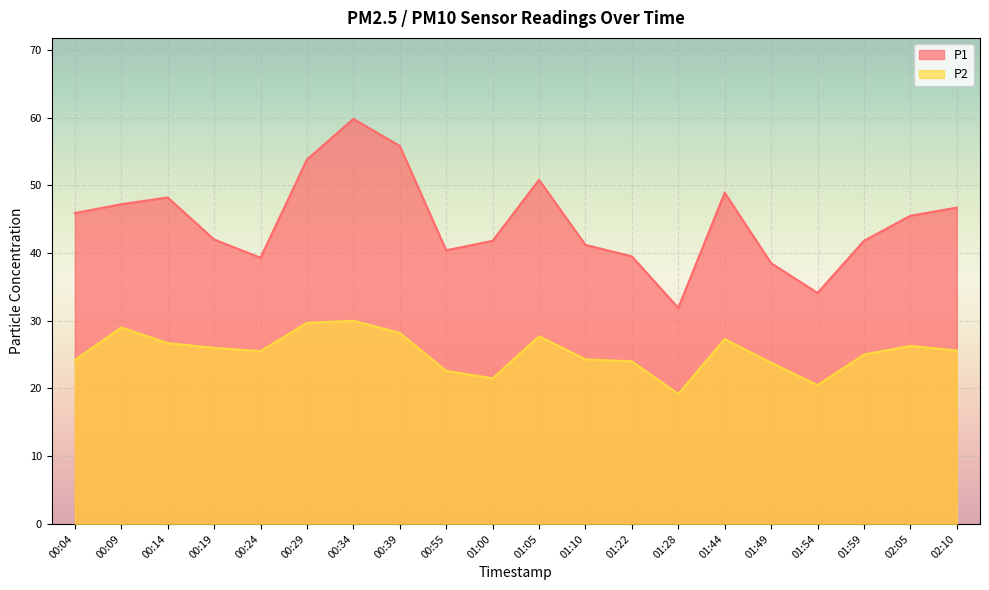

What is the greatest value displayed?

59.8